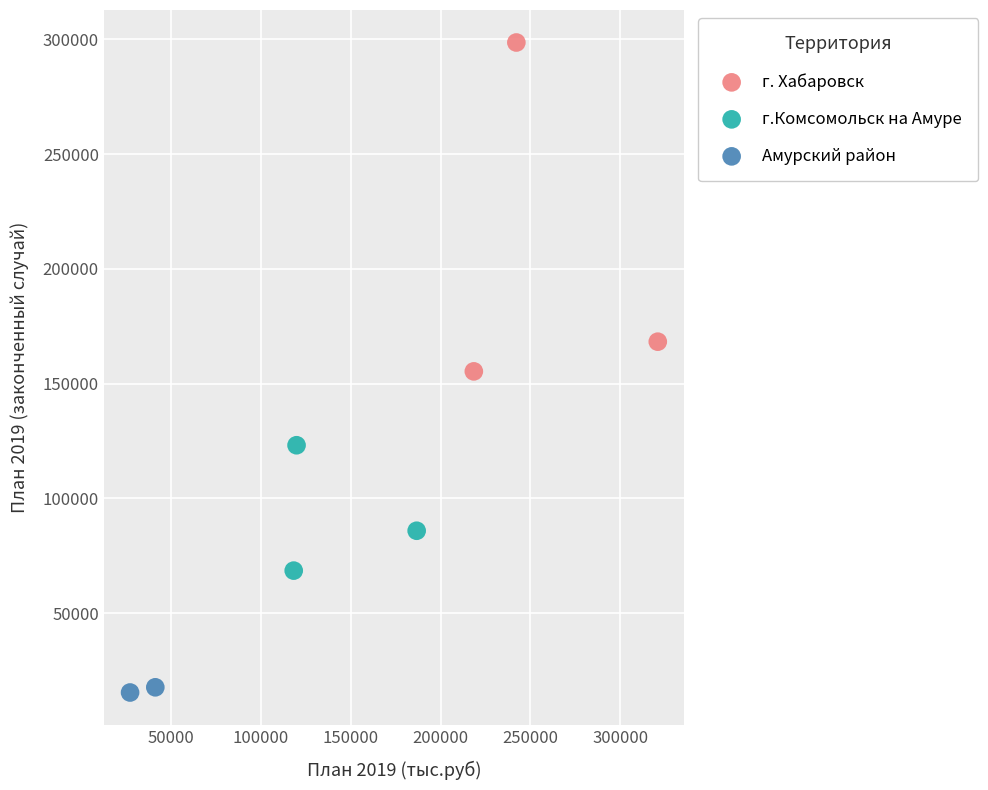

What are all the series names shown in the legend?

г. Хабаровск, г.Комсомольск на Амуре, Амурский район